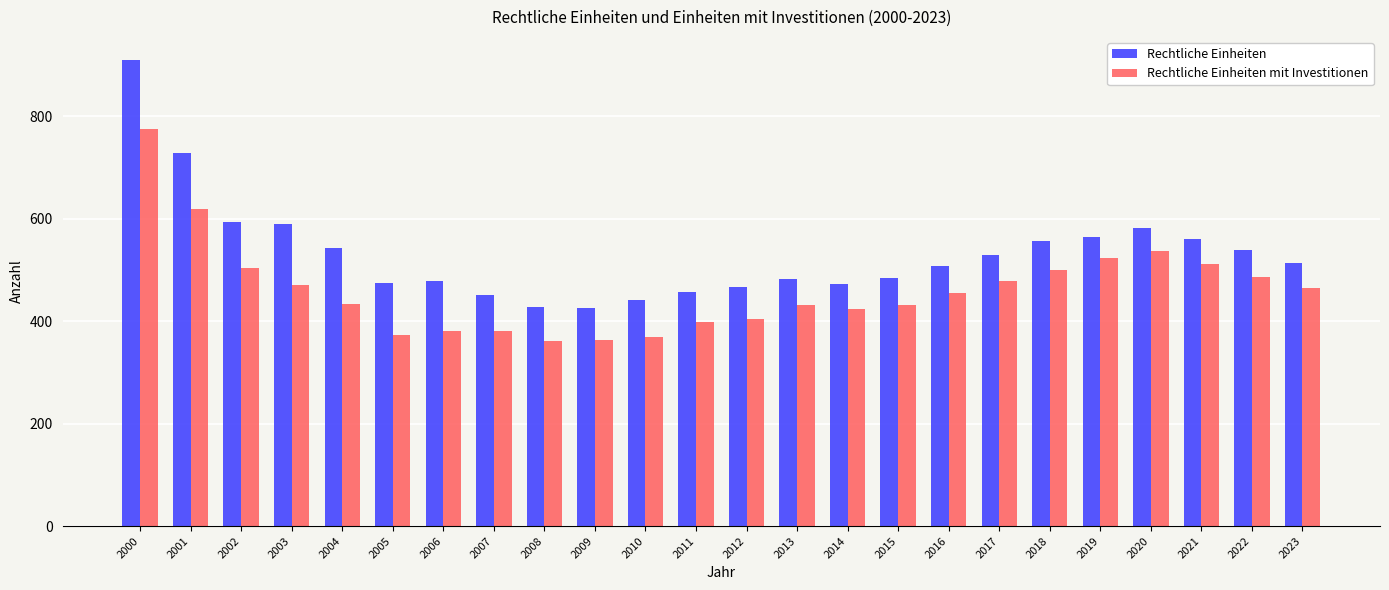

Are the bars grouped side by side (vs. stacked)?

Yes